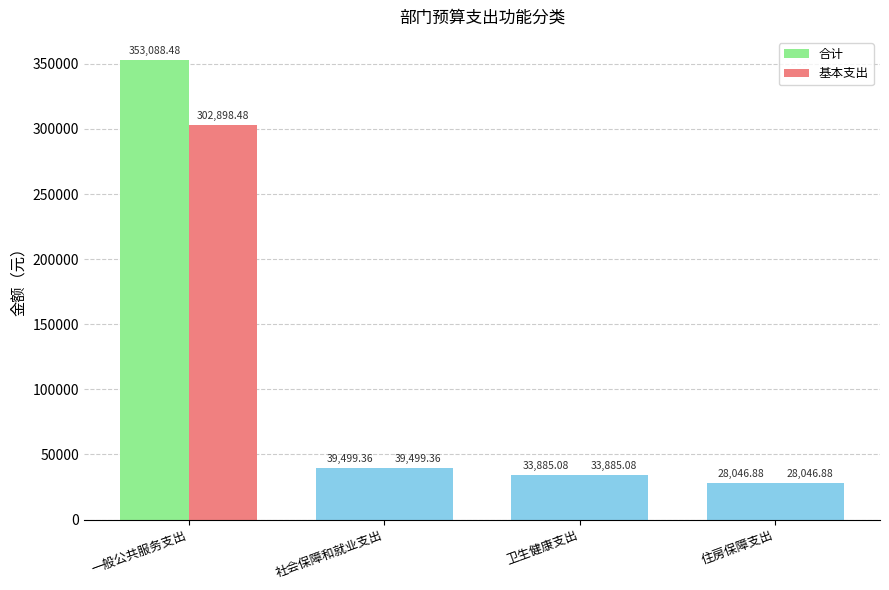

At 住房保障支出, list the series in order from largest to smallest.

合计, 基本支出